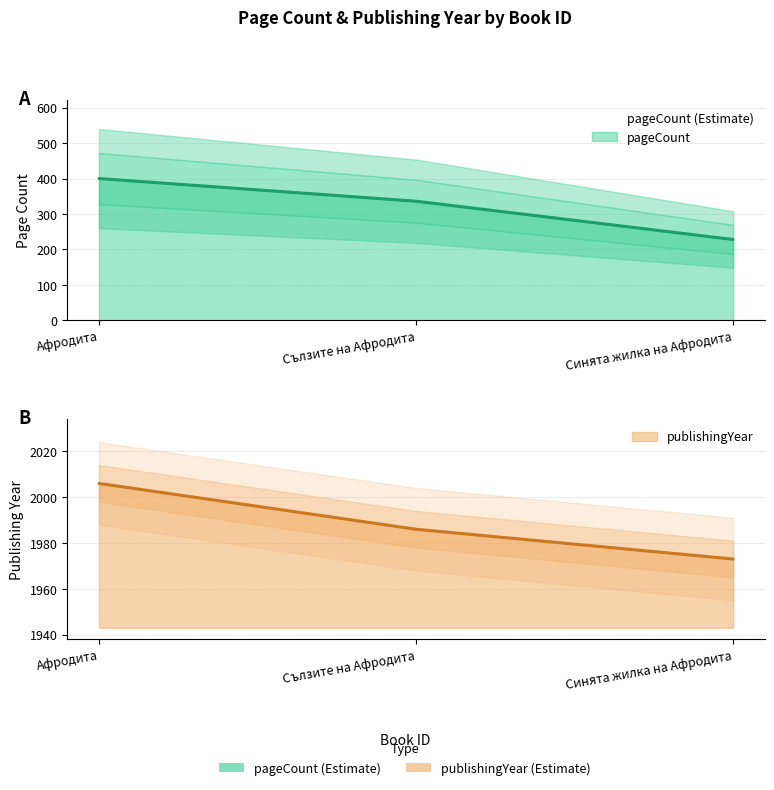

What are all the series names shown in the legend?

pageCount, publishingYear